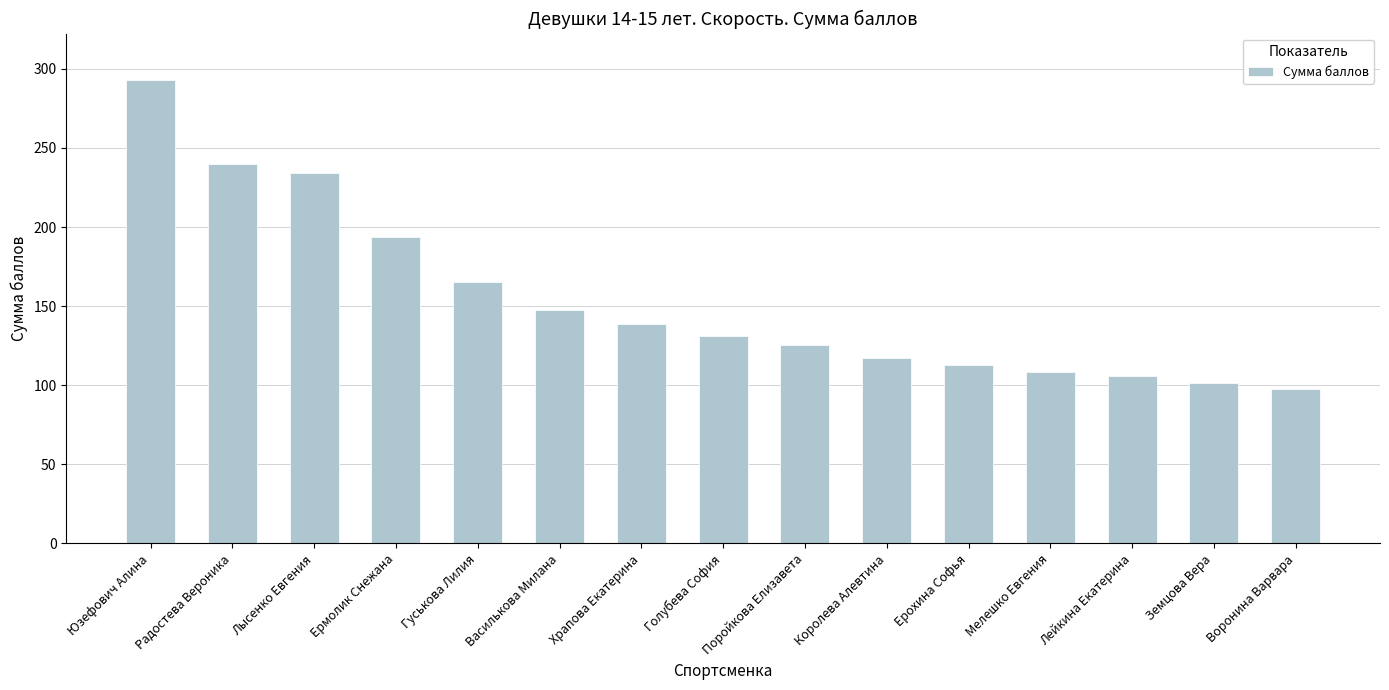

What is the difference between the maximum and minimum values?

195.3